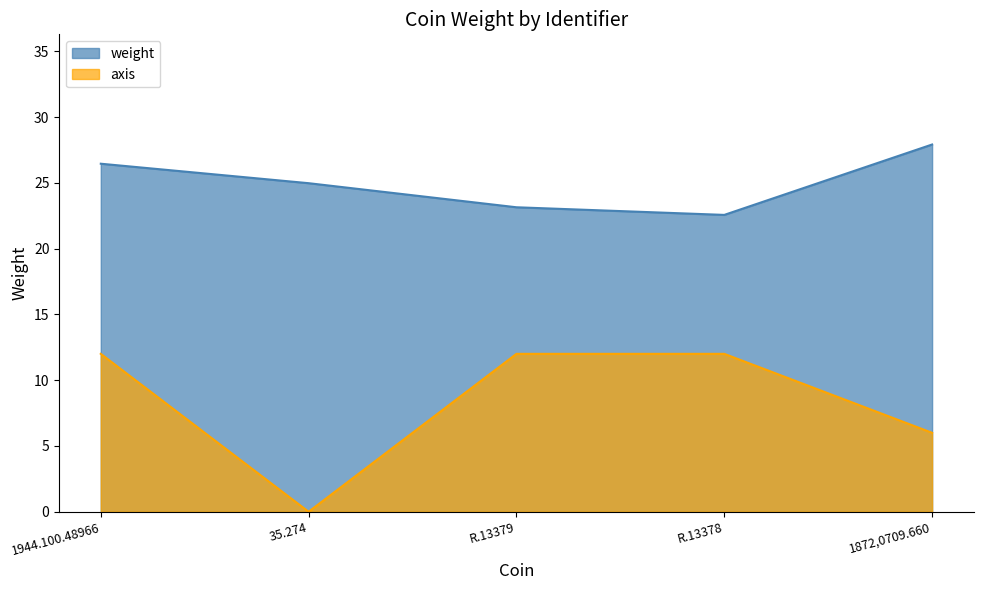

List the labels in order of value, smallest first.

R.13378, R.13379, 35.274, 1944.100.48966, 1872,0709.660